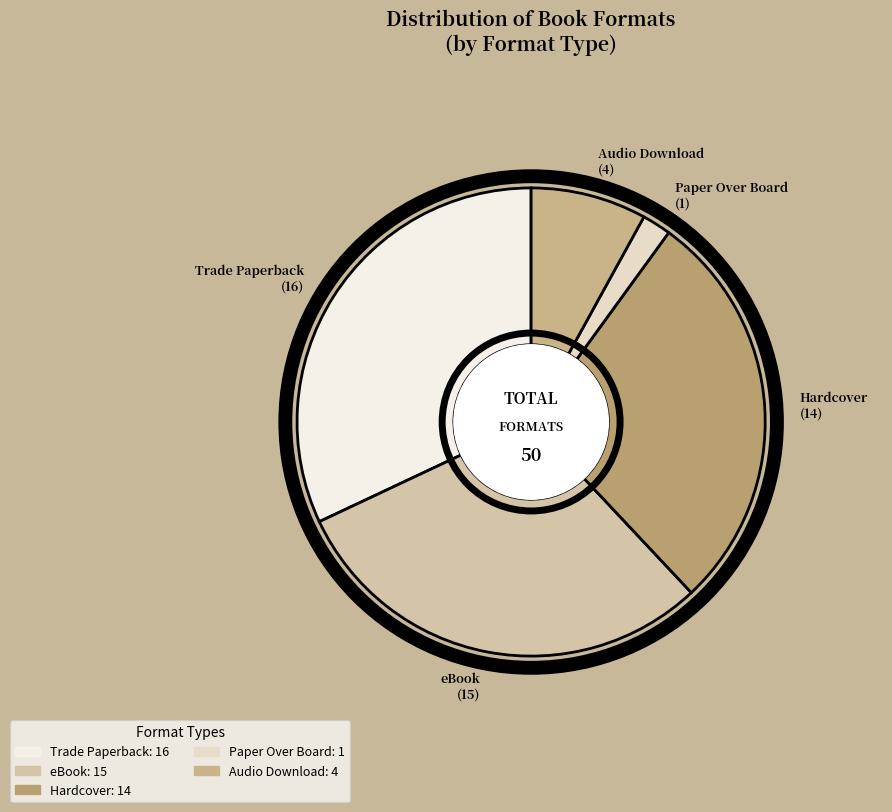

What is the largest slice in the pie chart?

Trade Paperback